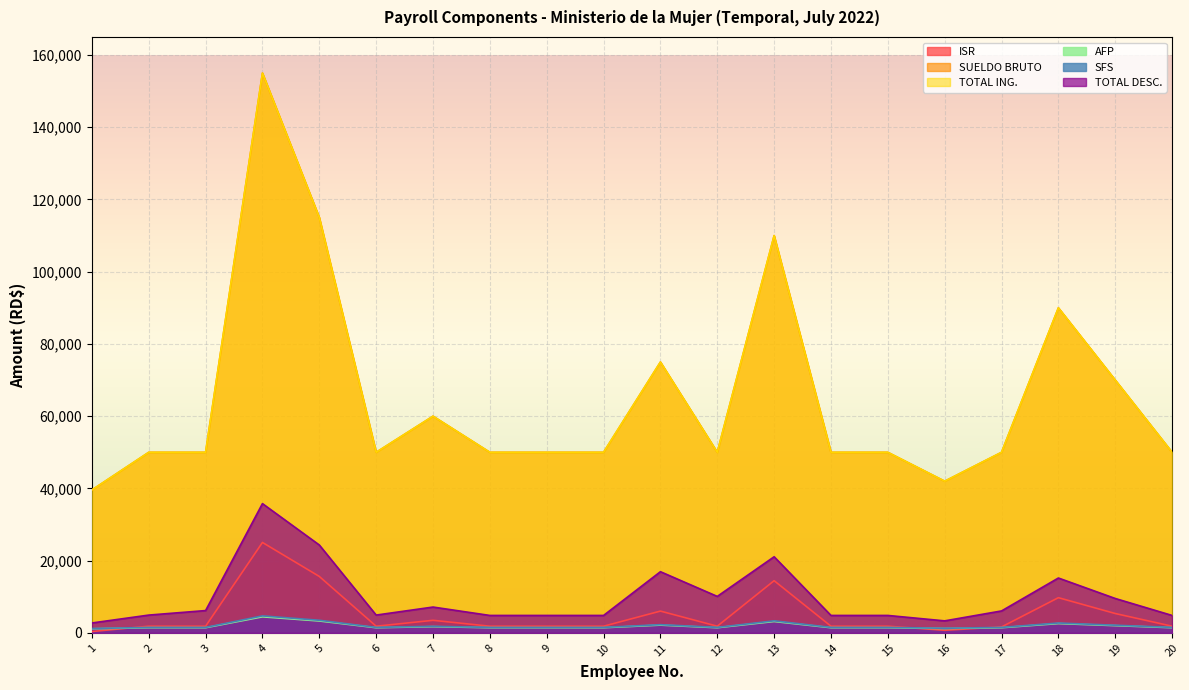

How many lines are shown in the chart?

6